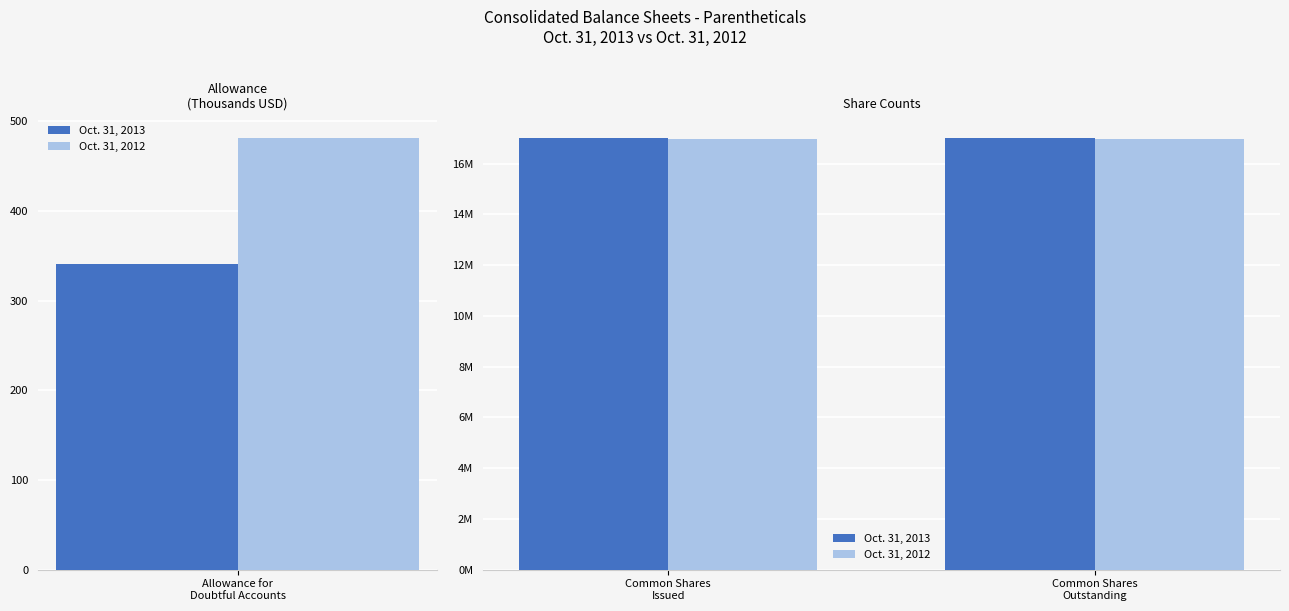

Which category has the lowest value in the Oct. 31, 2013 series?

Common Shares Issued